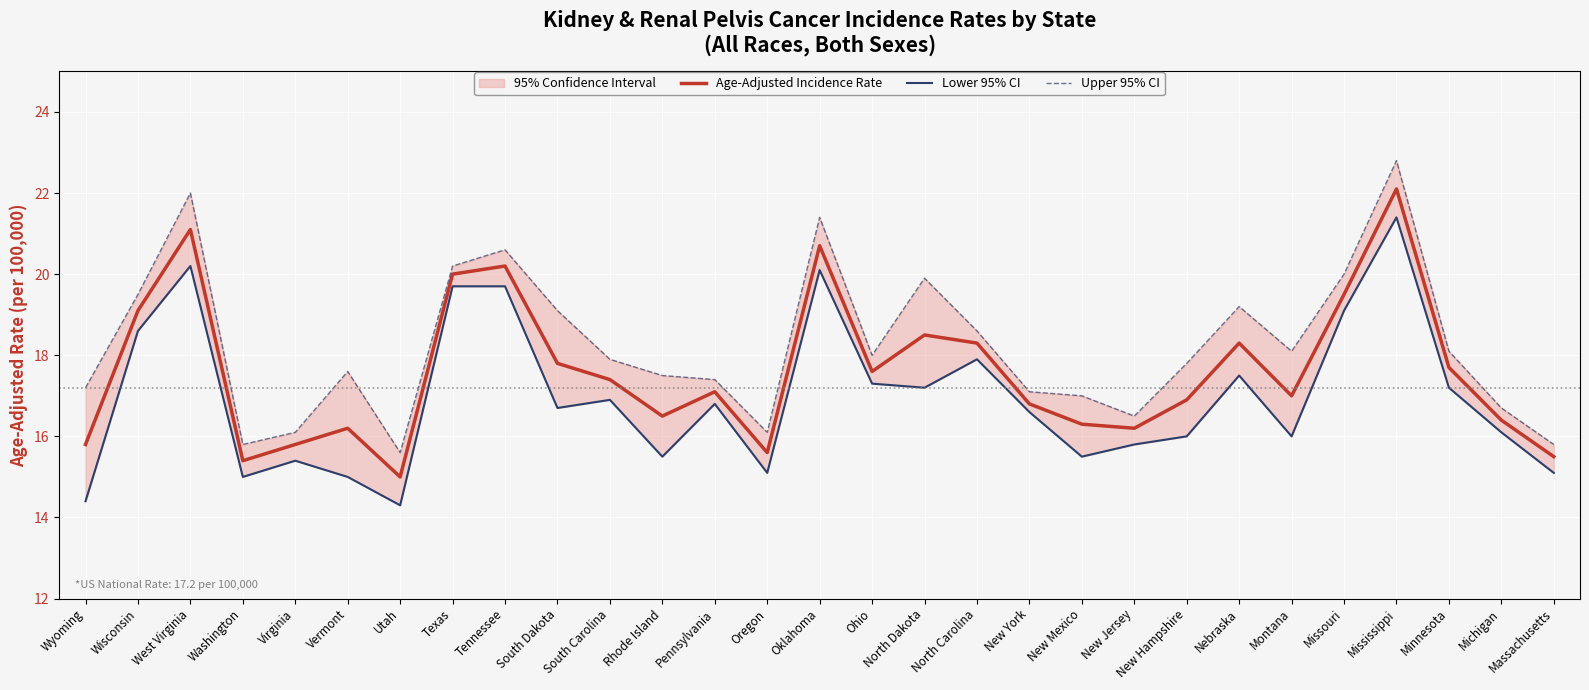

What is the maximum value for Age-Adjusted Incidence Rate?

22.1